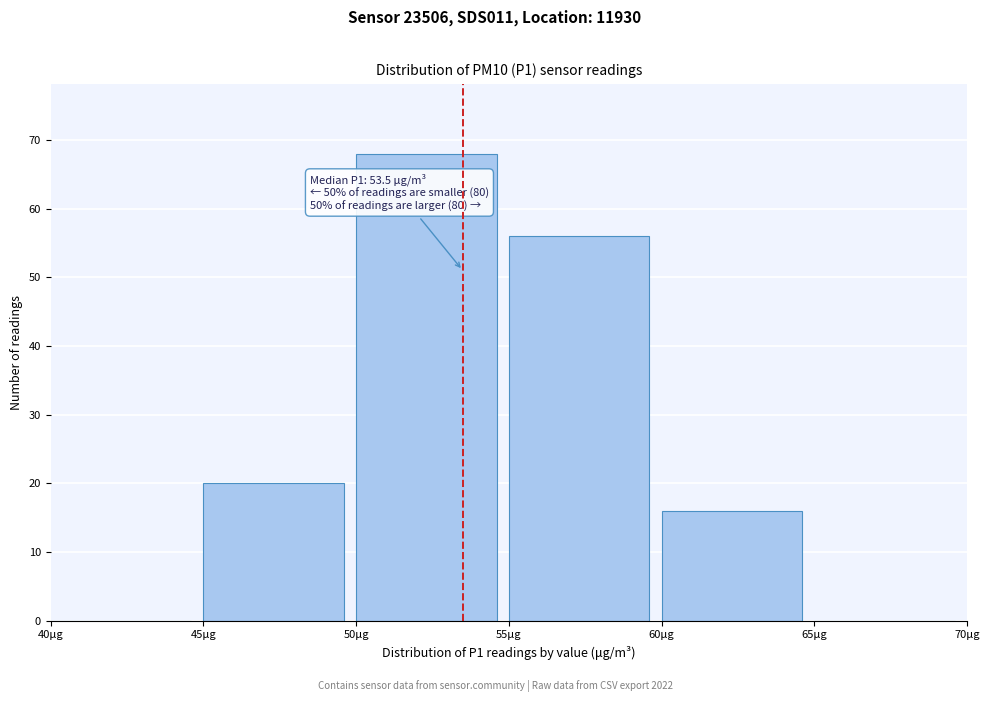

Over which range of the x-axis is the bar tallest?

50 to 55